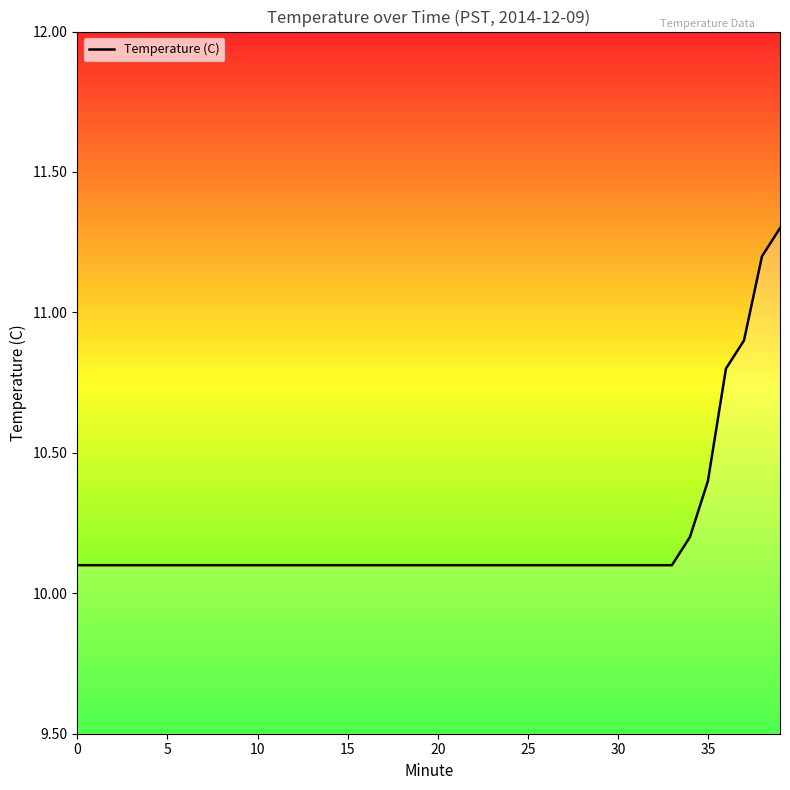

What is the smallest value displayed?

10.1